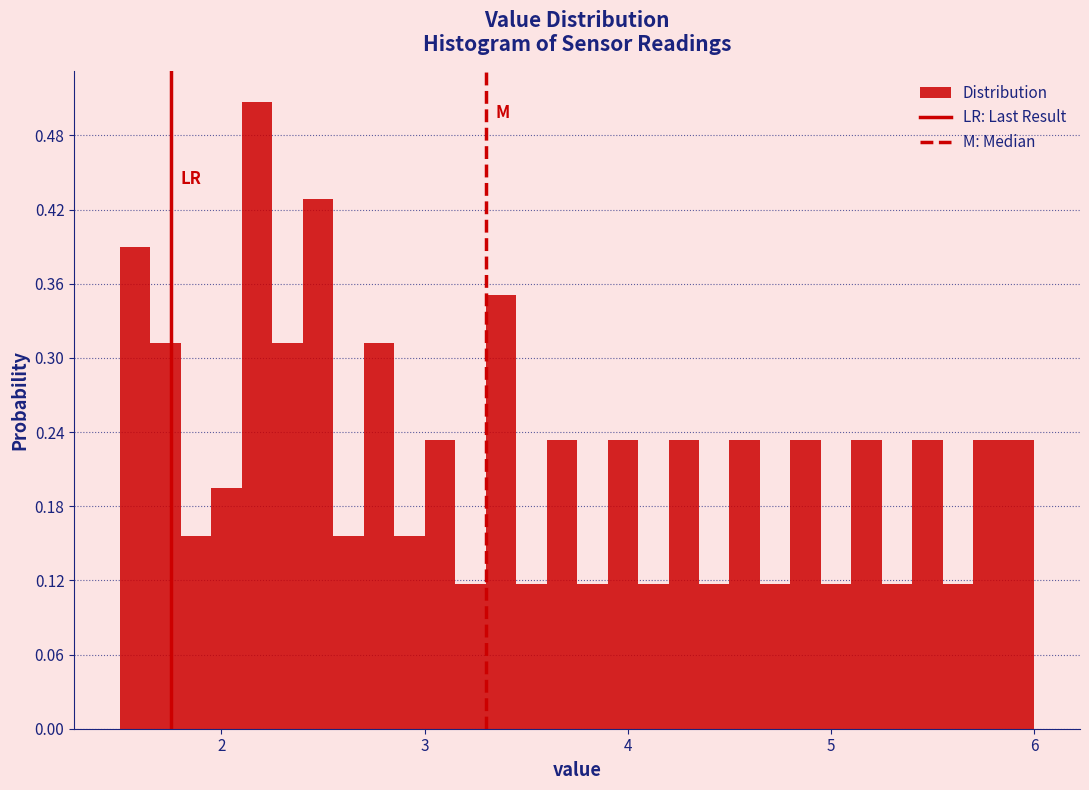

Read against the x-axis, roughly where is the centre of the tallest bar?

2.2